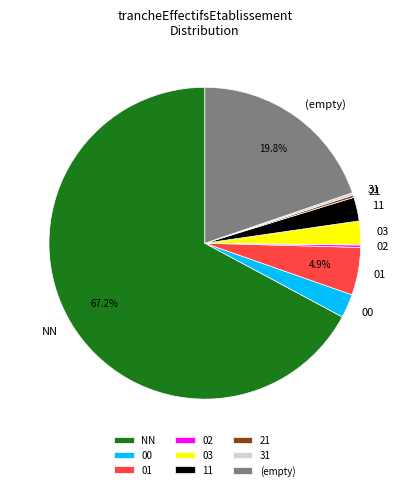

What percentage is NOT represented by (empty)?

80.2%